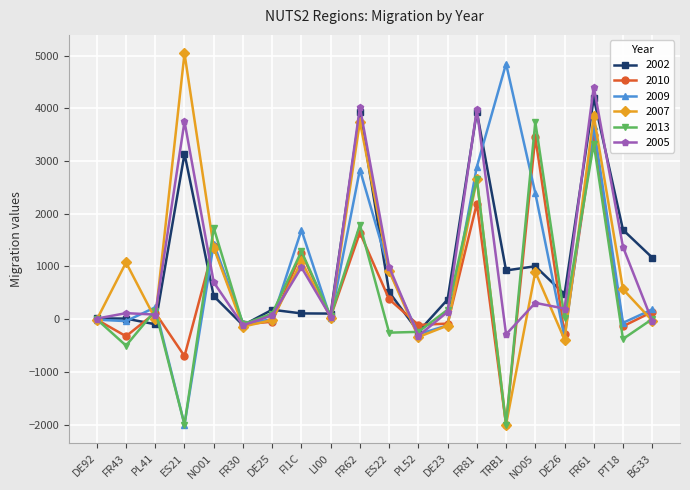

True or false: 2009 has more than 2 points higher than both neighbors.

True